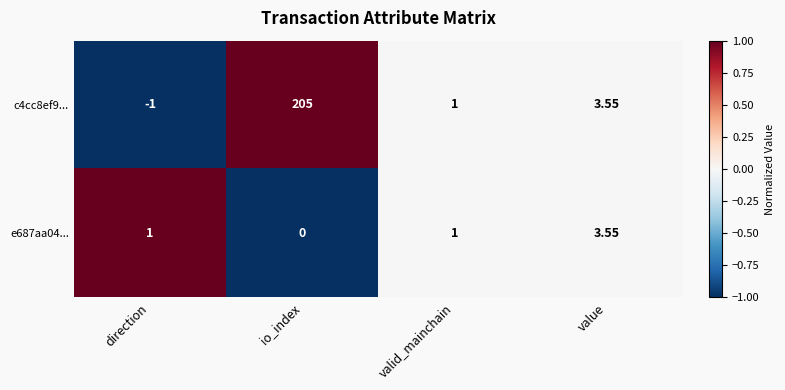

At which label does c4cc8ef9... reach its peak?

io_index